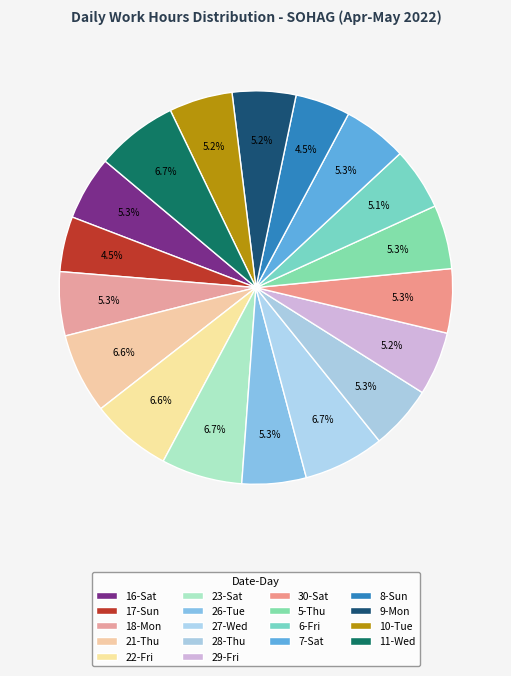

What portion of the pie excludes 9-Mon?

94.8%